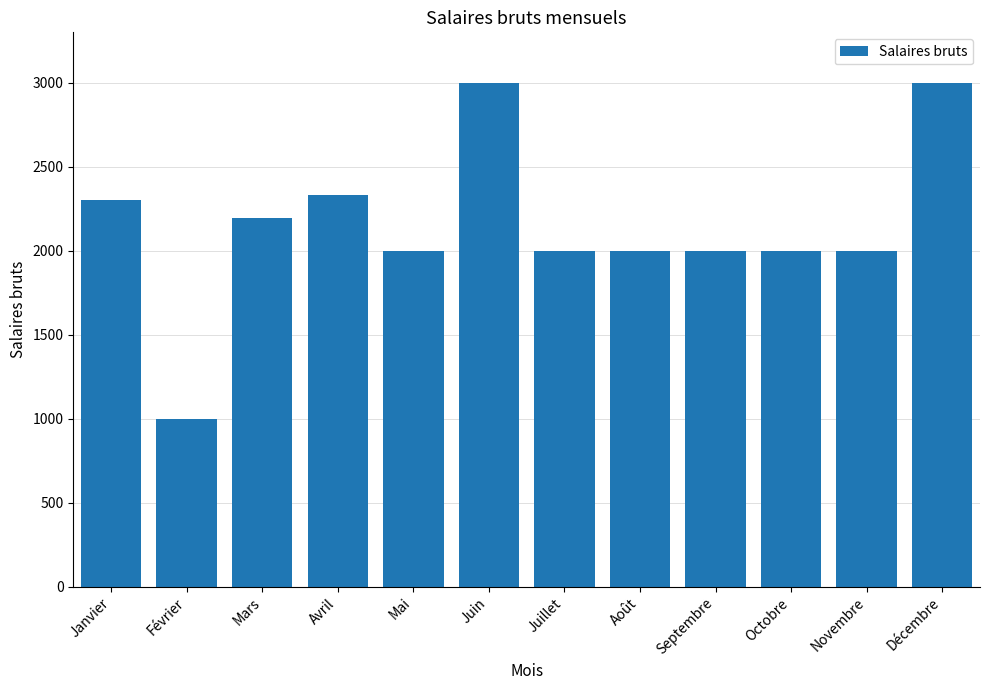

What is the smallest value displayed?

1000.0